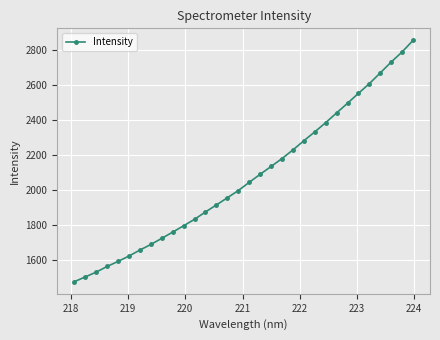

How many values are below 2043?

16